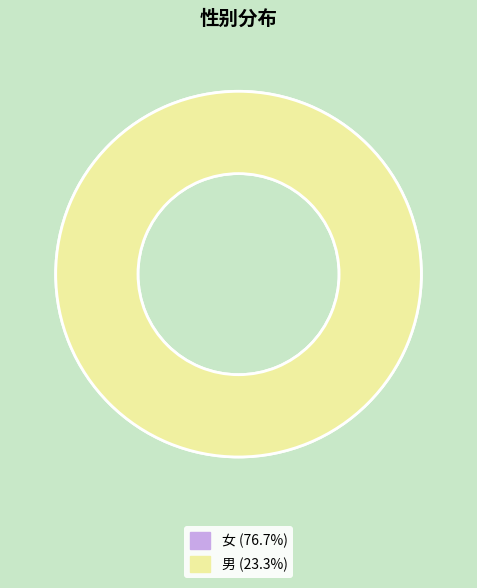

What percentage is the 女 slice, to the nearest percent?

77%